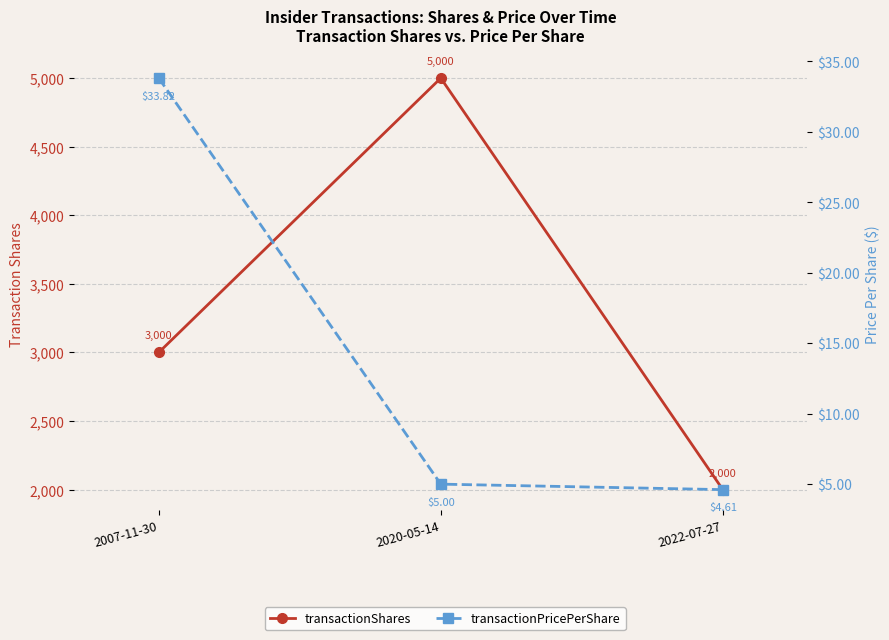

At which label does transactionShares reach its minimum?

2022-07-27